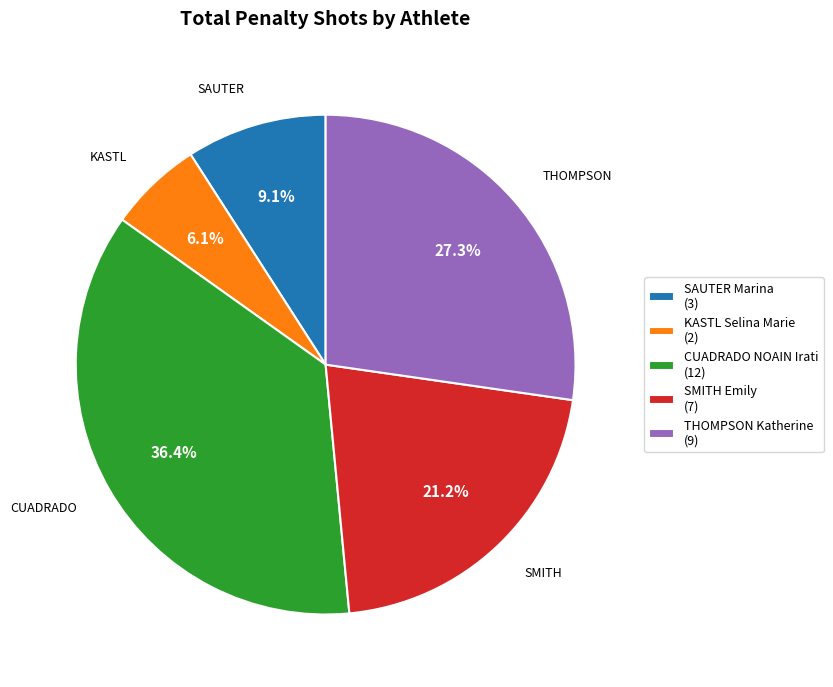

How many slices are in this pie chart?

5